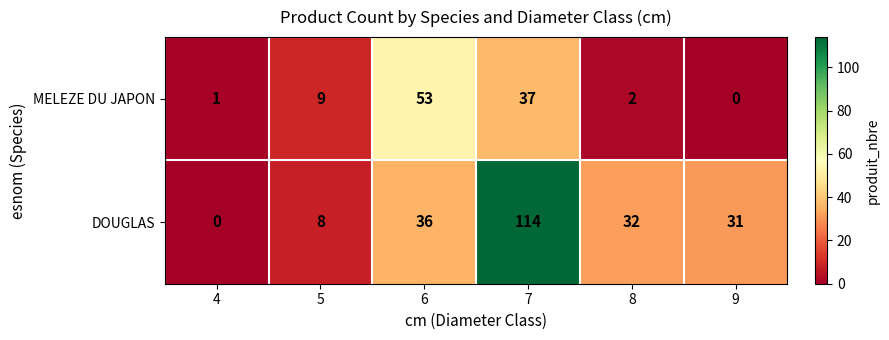

What is the total value across all series at 6?

89